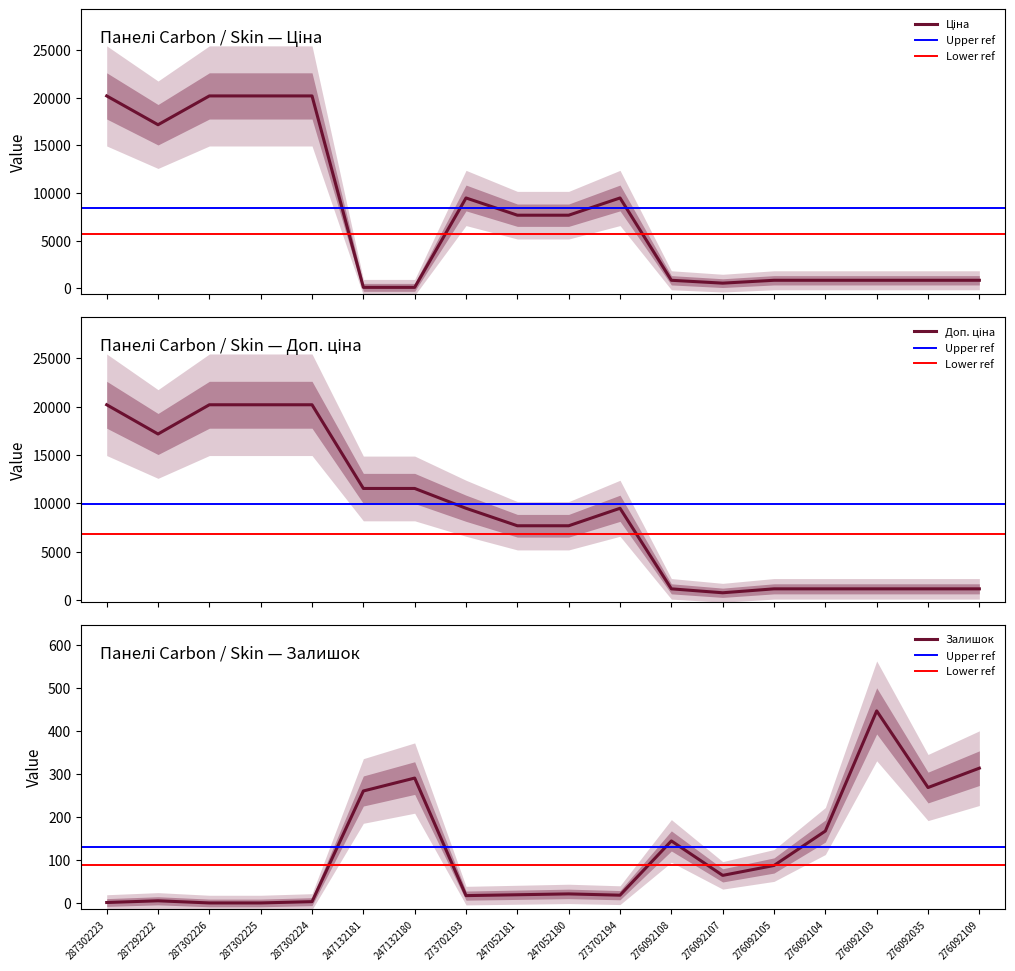

Reading left to right, extract all data points from this chart.

Ціна: 287302223=20186.0	287292222=17165.0	287302226=20186.0	287302225=20186.0	287302224=20186.0	247132181=115.4	247132180=115.4	273702193=9488.2	247052181=7680.9	247052180=7680.9	273702194=9488.2	276092108=857.9	276092107=557.6	276092105=857.9	276092104=857.9	276092103=857.9	276092035=857.9	276092109=857.9
Доп. ціна: 287302223=20186.0	287292222=17165.0	287302226=20186.0	287302225=20186.0	287302224=20186.0	247132181=11537.0	247132180=11537.0	273702193=9488.2	247052181=7680.9	247052180=7680.9	273702194=9488.2	276092108=1162.5	276092107=756.0	276092105=1162.5	276092104=1162.5	276092103=1162.5	276092035=1162.5	276092109=1162.5
Залишок: 287302223=1.0	287292222=5.0	287302226=0.0	287302225=0.0	287302224=3.0	247132181=260.0	247132180=290.0	273702193=17.0	247052181=19.0	247052180=21.0	273702194=18.0	276092108=144.0	276092107=64.0	276092105=87.0	276092104=167.0	276092103=446.0	276092035=268.0	276092109=313.0